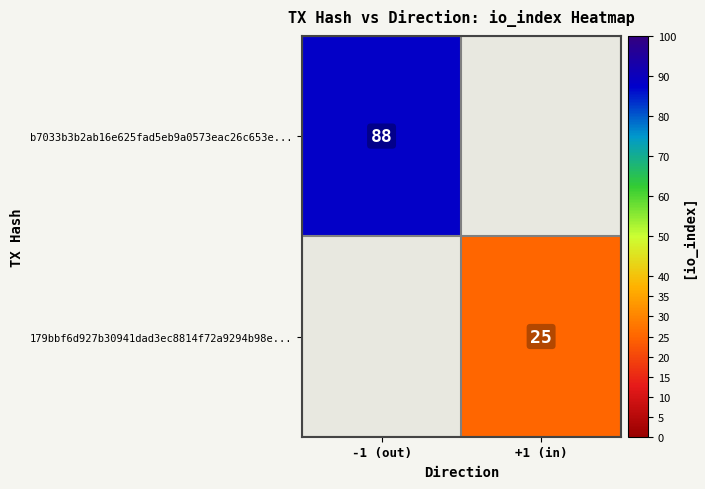

Is it true that 179bbf6d927b30941dad3ec8814f72a9294b98e... equals 25 at +1 (in)?

True